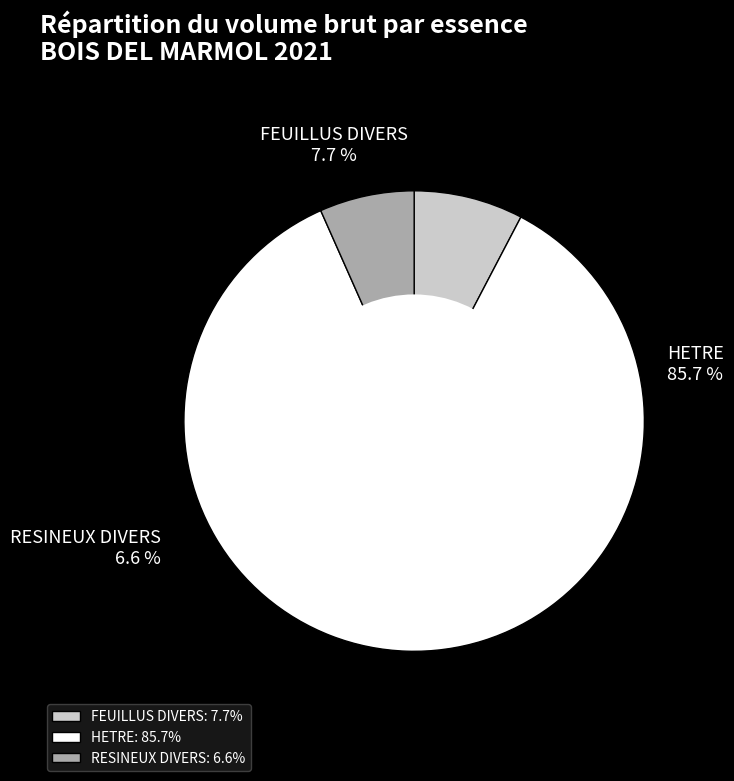

True or false: HETRE accounts for 86% of the total.

True